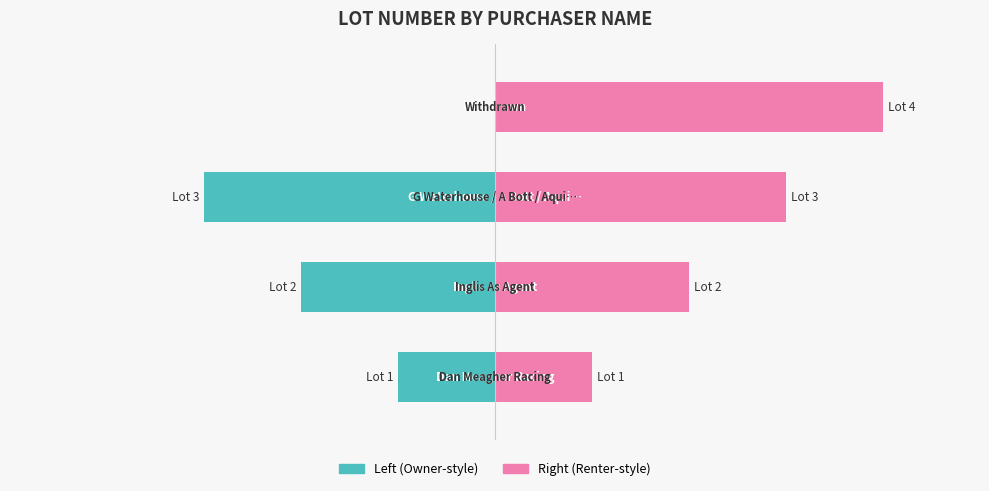

What is the sum of all Lot (left) values?

-6